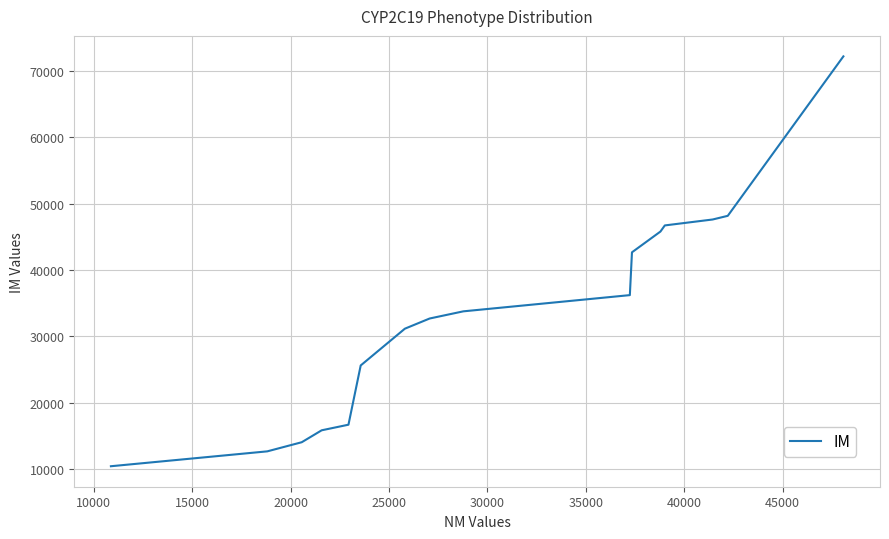

How many values are below 33782?

8